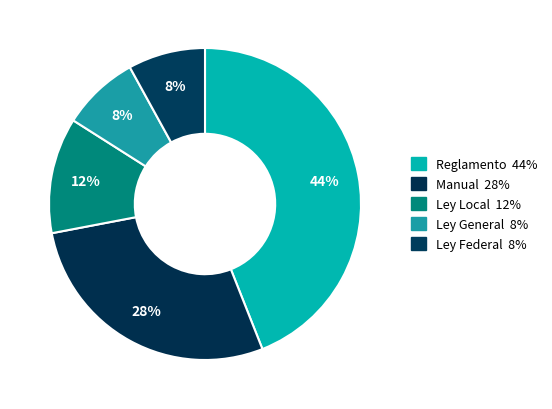

What is the largest slice in the pie chart?

Reglamento